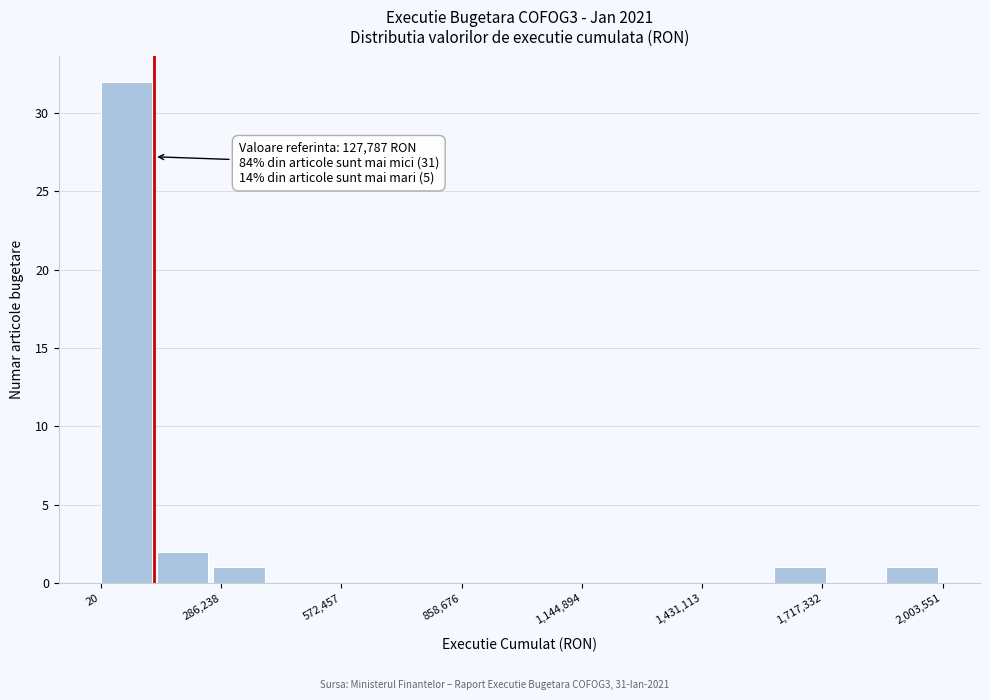

Read against the x-axis, roughly where is the centre of the tallest bar?

50000